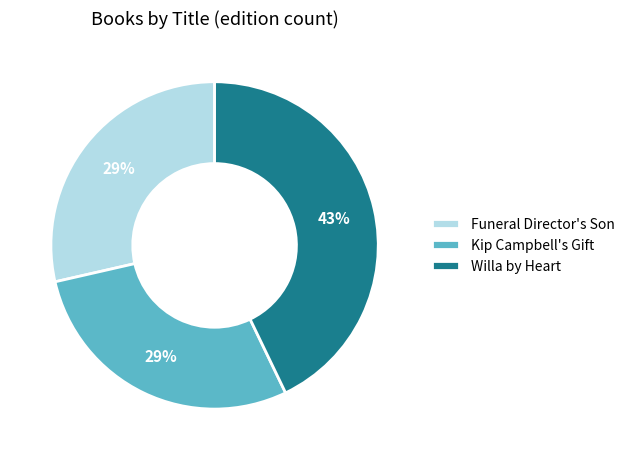

To the nearest percent, what is the difference between the largest and smallest slice percentages?

14%